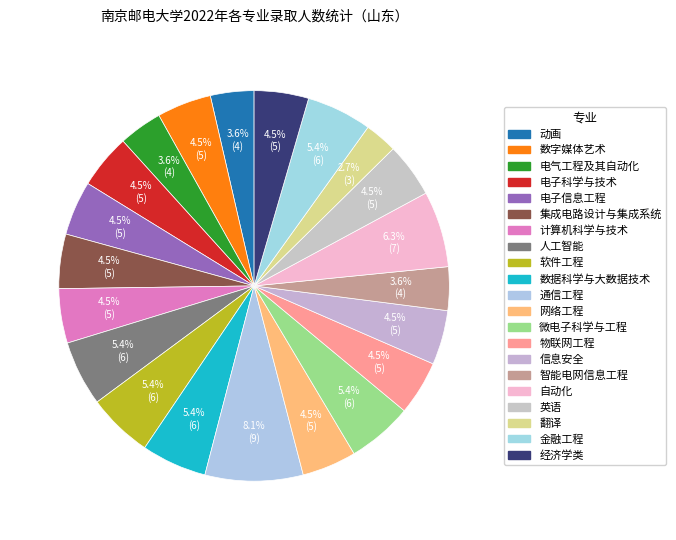

How much of the chart is everything except 电子科学与技术?

95.5%